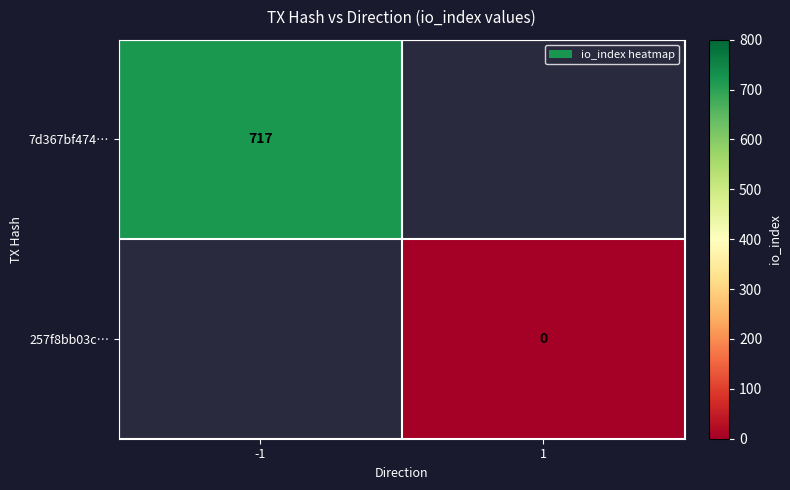

The 7d367bf474… series shows 1213 at -1. True or false?

False